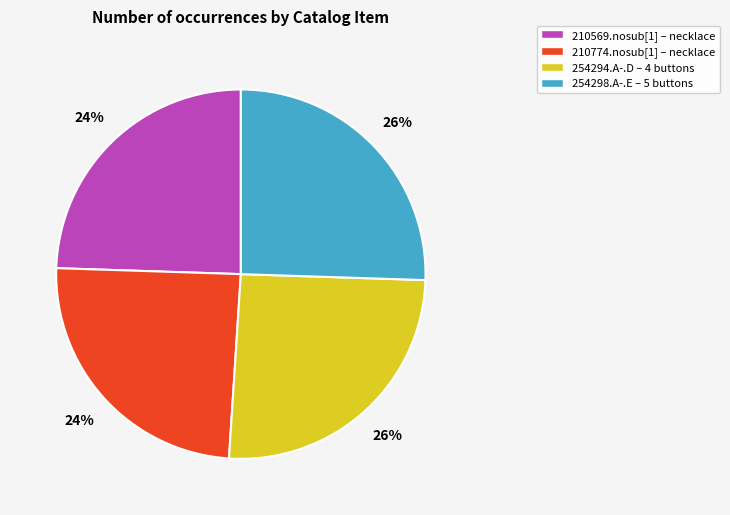

Is there a majority slice in this chart?

No